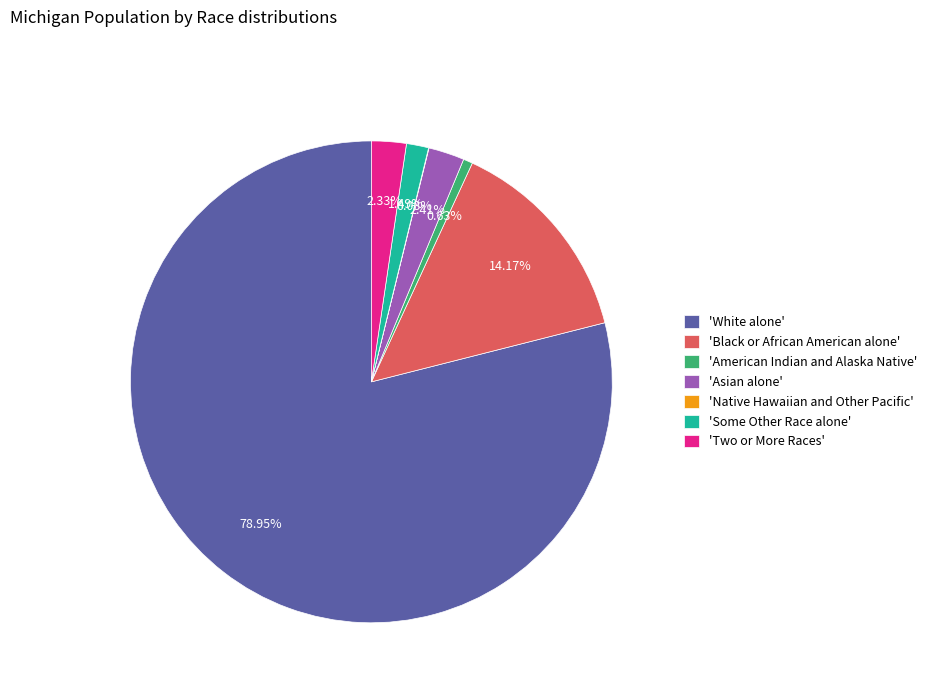

Is the sum of 'Black or African American alone' and 'White alone' greater than half?

Yes